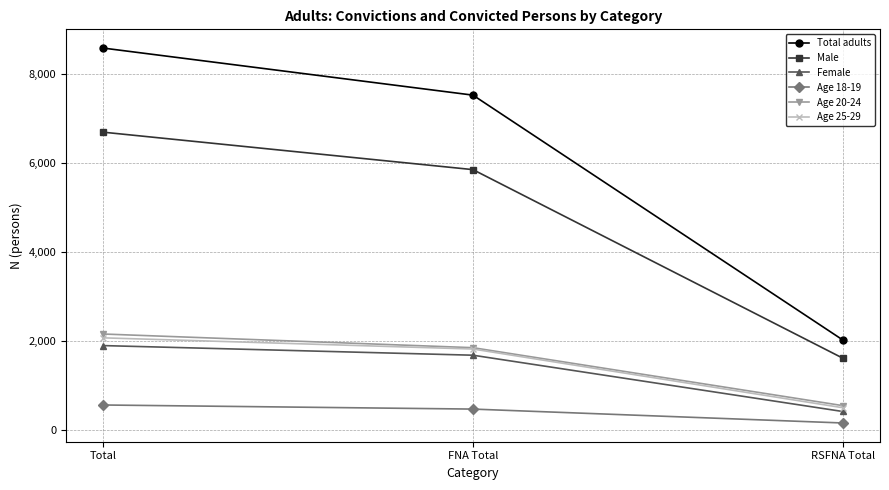

How many distinct data groups are displayed?

6